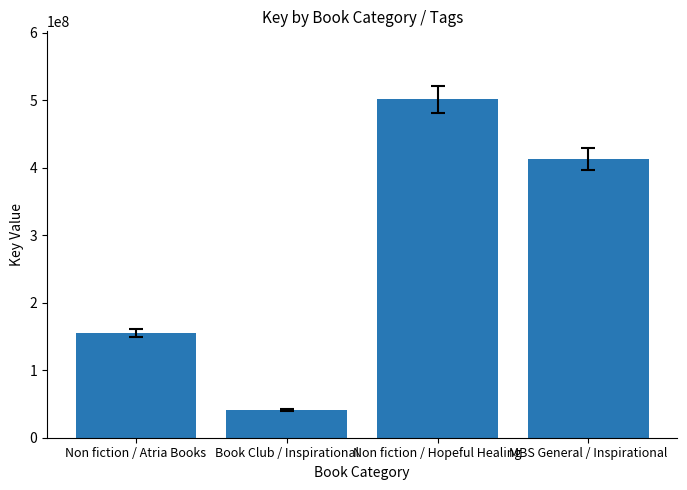

What is the label of the 2nd bar from the left?

Book Club / Inspirational